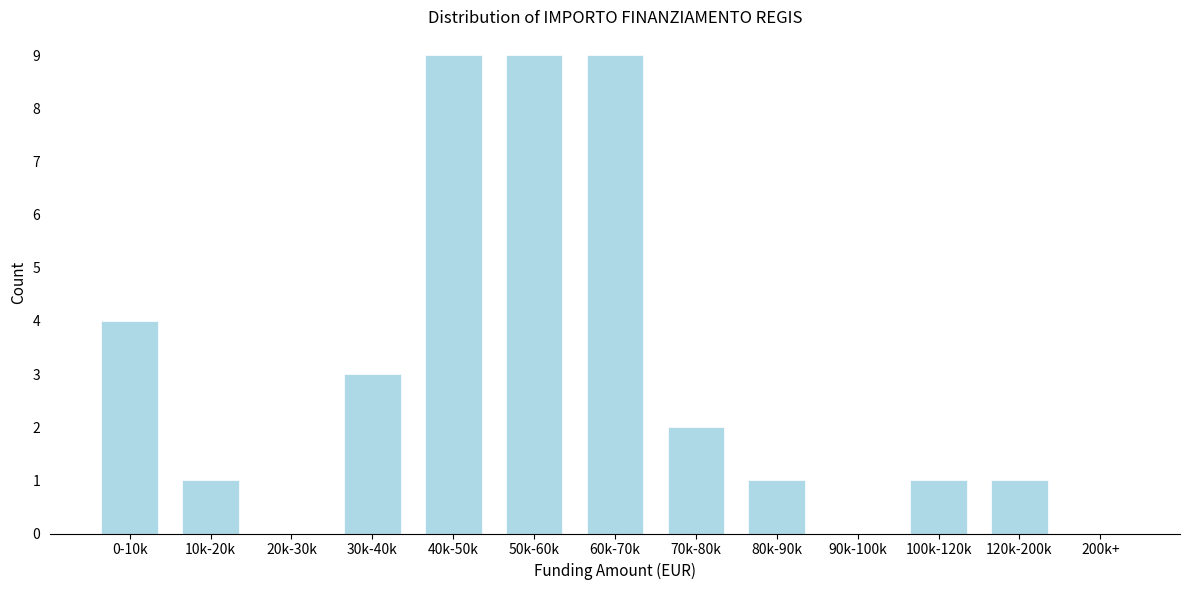

Reading left to right, extract all data points from this chart.

0-10k=4	10k-20k=1	20k-30k=0	30k-40k=3	40k-50k=9	50k-60k=9	60k-70k=9	70k-80k=2	80k-90k=1	90k-100k=0	100k-120k=1	120k-200k=1	200k+=0